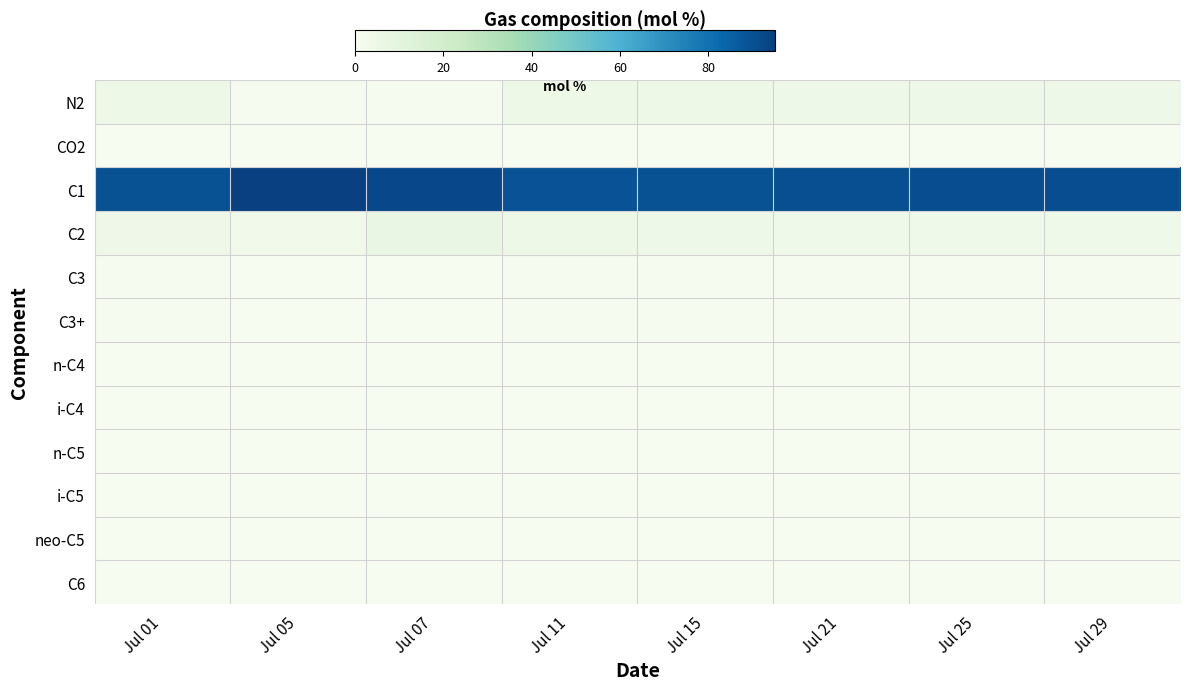

Which series has the largest total across all categories?

C1